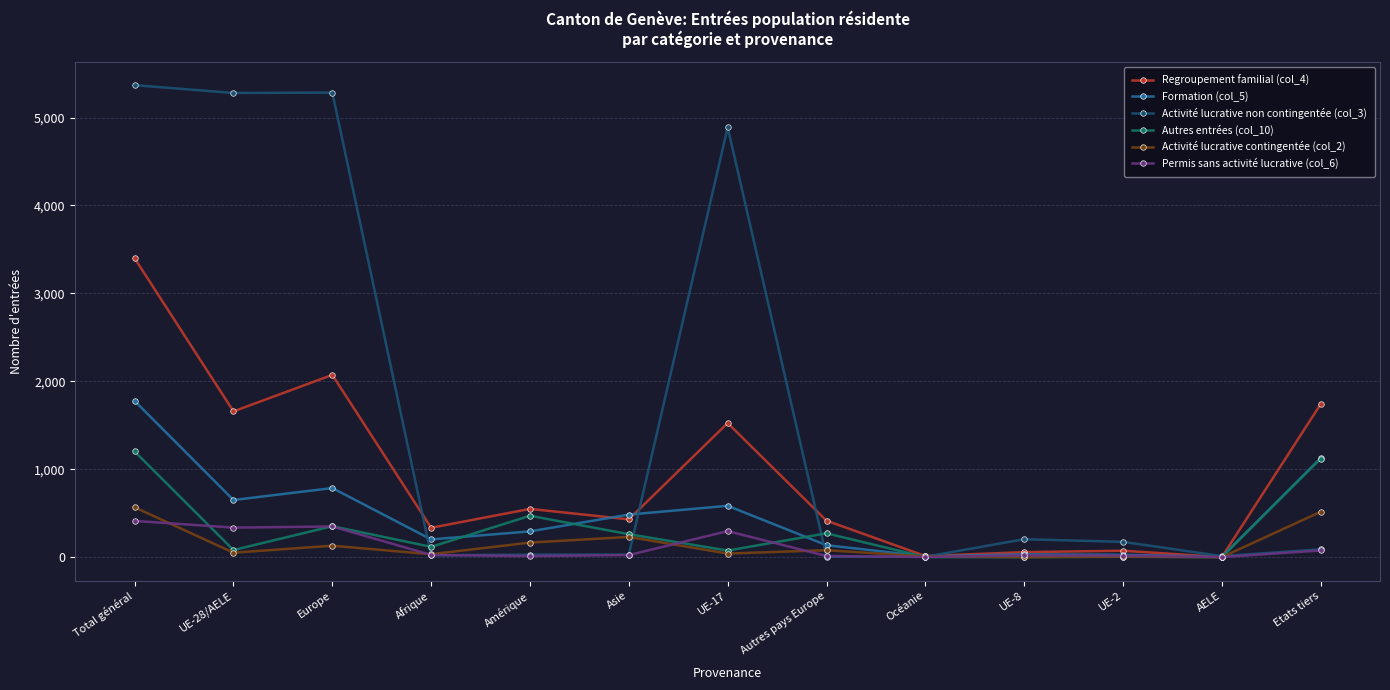

How many values in the Activité lucrative contingentée (col_2) series are below 51?

6